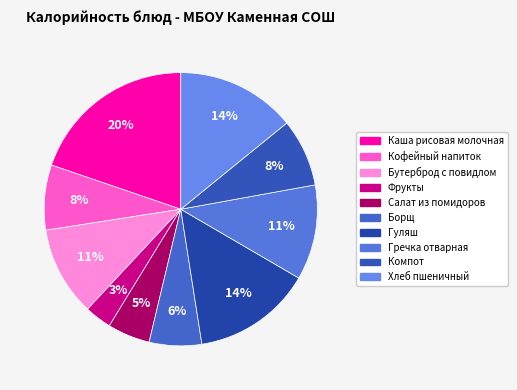

Which slice is the smallest?

Фрукты